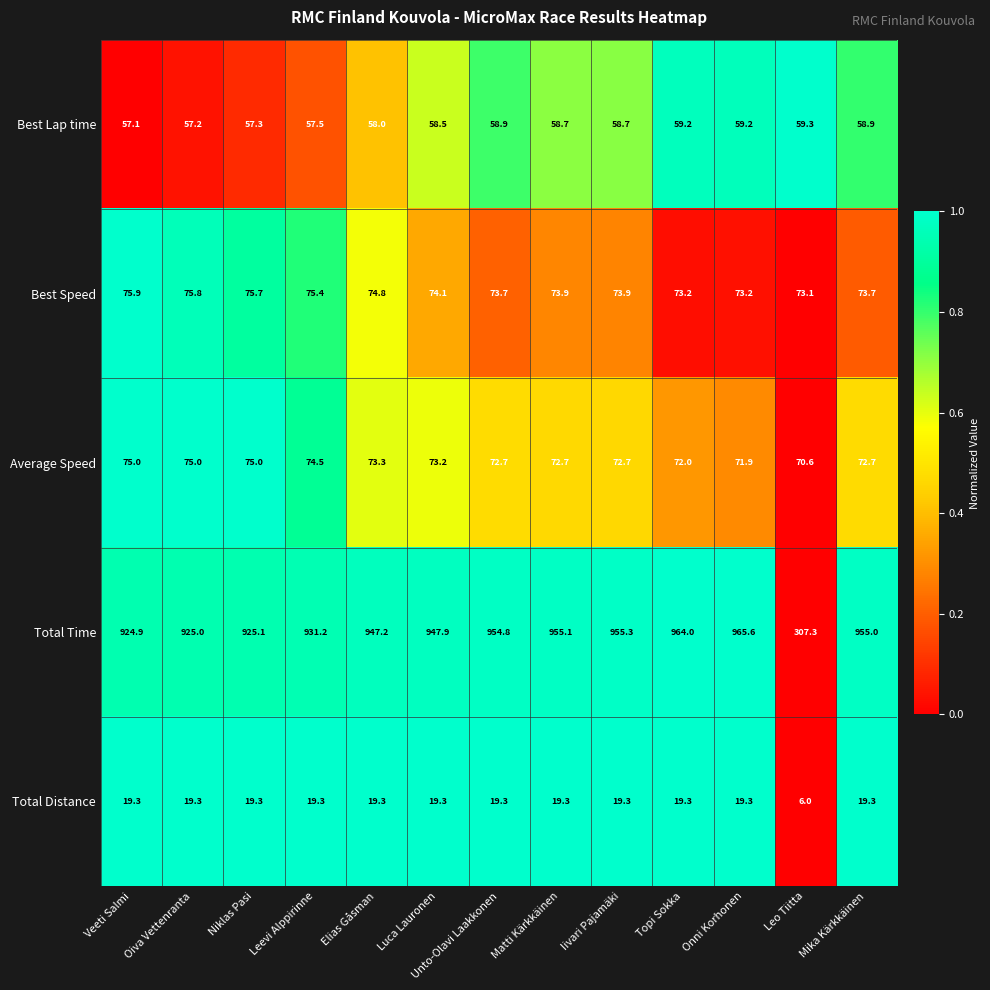

Rank the series at Unto-Olavi Laakkonen from lowest to highest value.

Total Distance, Best Lap time, Average Speed, Best Speed, Total Time